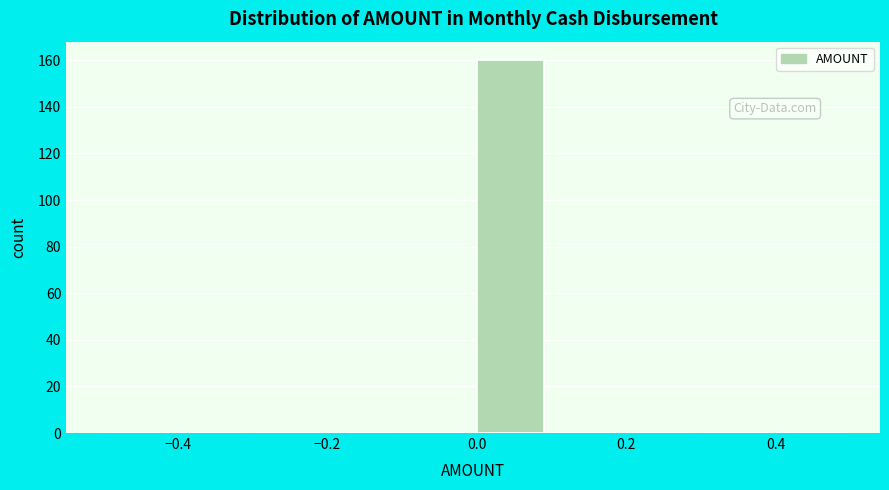

Reading left to right, list every bar in this chart as the range it spans on the x-axis followed by its height. The values are not printed on the chart, so give them approximately, as read against the axis.

-0.5 to -0.4: 0
-0.4 to -0.3: 0
-0.3 to -0.2: 0
-0.2 to -0.1: 0
-0.1 to 0.0: 0
0.0 to 0.1: 160
0.1 to 0.2: 0
0.2 to 0.3: 0
0.3 to 0.4: 0
0.4 to 0.5: 0